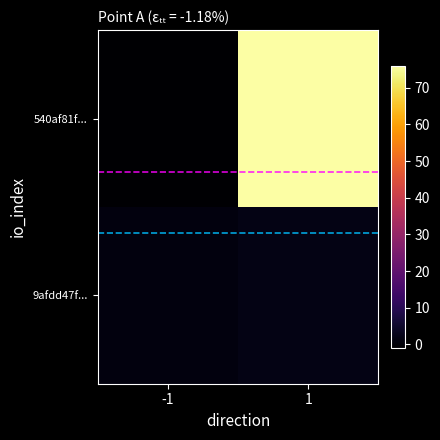

What is the total value across all series at 1?

78